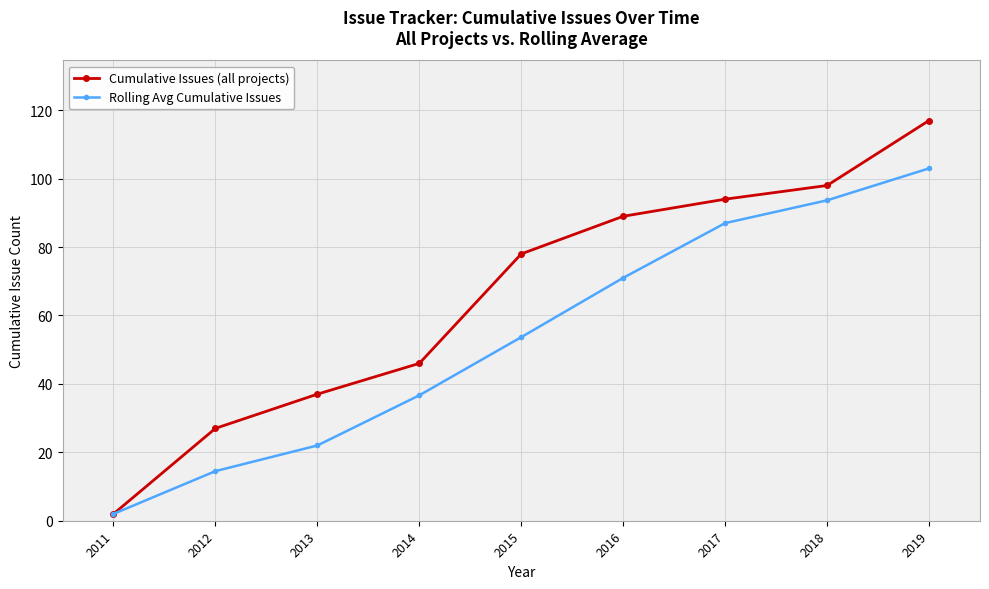

Reading left to right, what are all the values shown in this chart?

Cumulative Issues (all projects): 2011=2.0	2012=27.0	2013=37.0	2014=46.0	2015=78.0	2016=89.0	2017=94.0	2018=98.0	2019=117.0
Rolling Avg Cumulative Issues: 2011=2.0	2012=14.5	2013=22.0	2014=36.7	2015=53.7	2016=71.0	2017=87.0	2018=93.7	2019=103.0